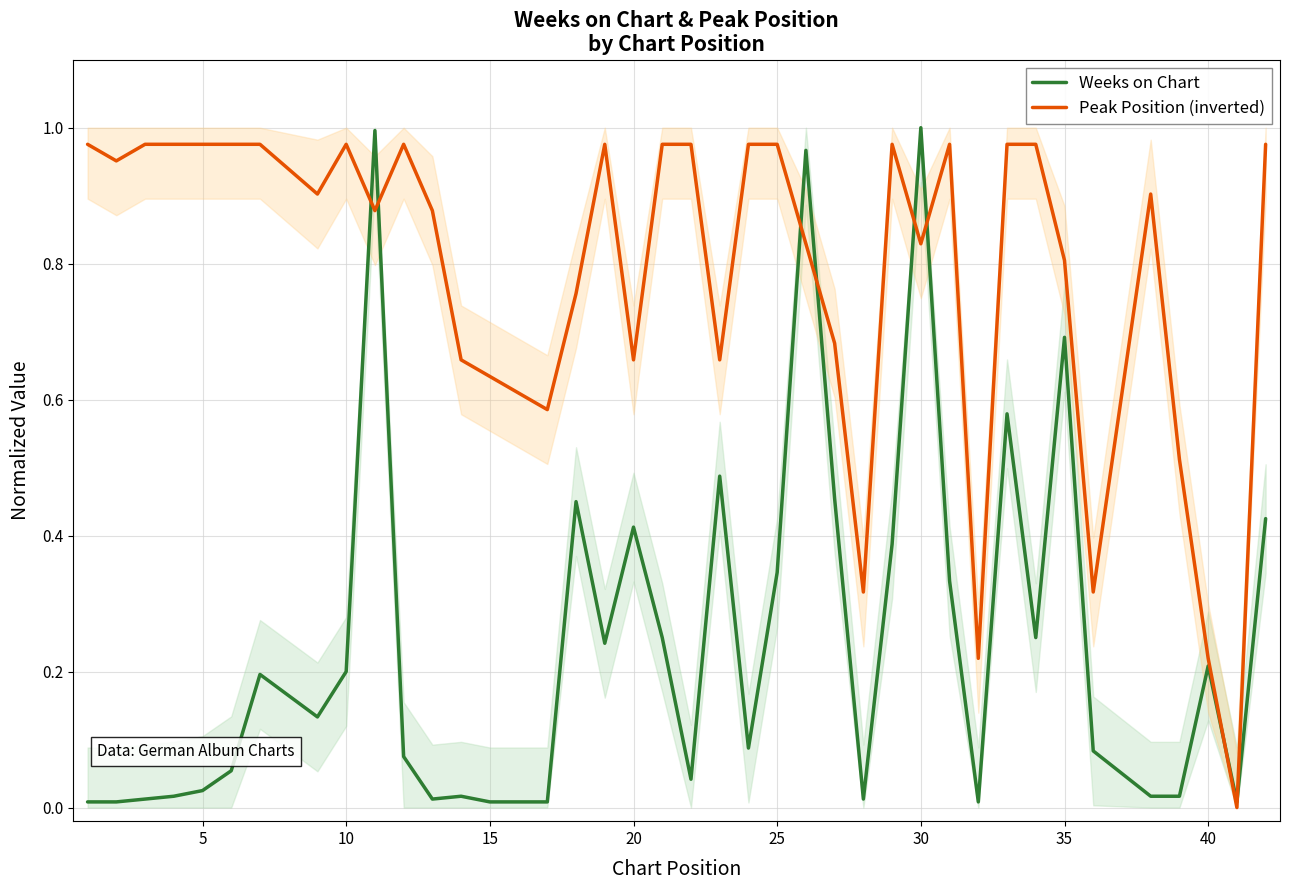

What is the value of the Weeks on Chart point at the 7th from the left?

0.2